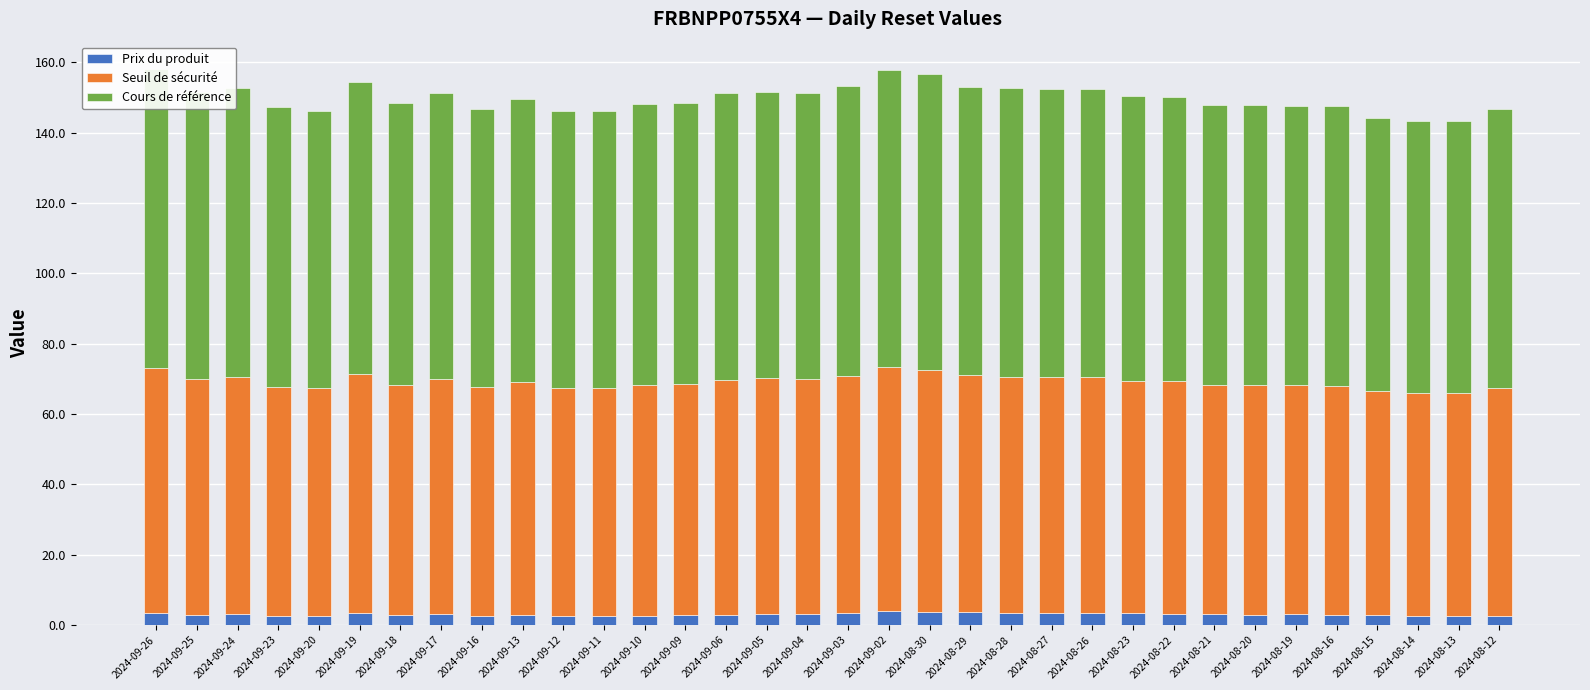

Rank the series by their average value, from lowest to highest.

Prix du produit, Seuil de sécurité, Cours de référence